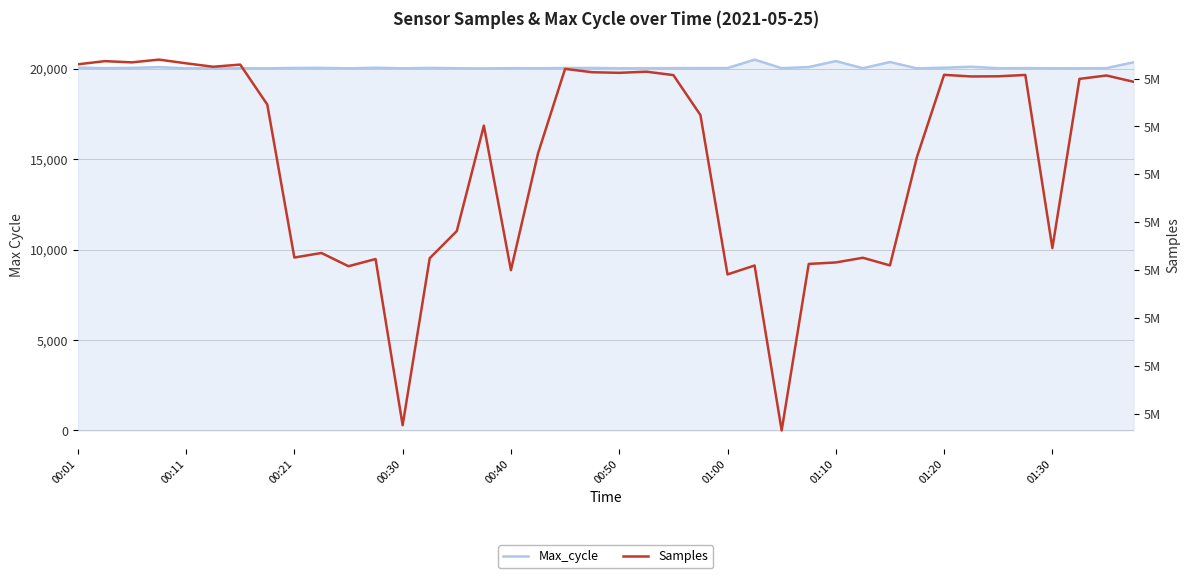

How many interior local peaks does the Max_cycle series have?

12